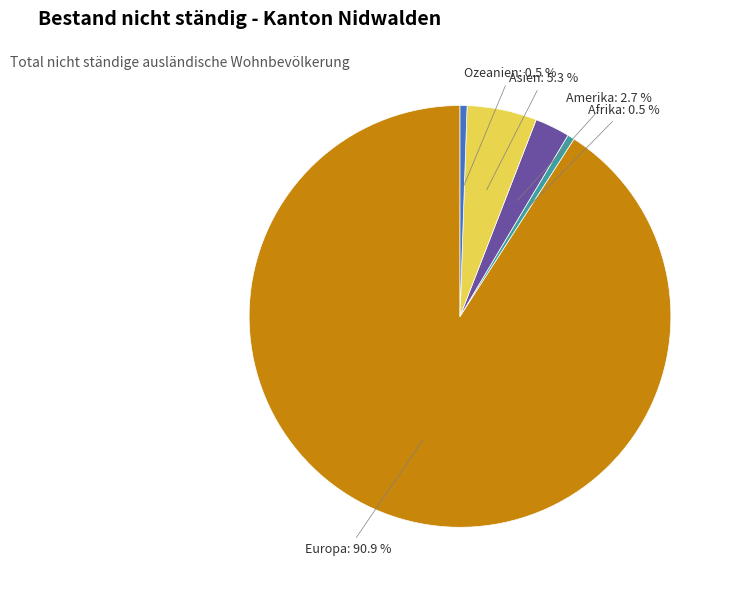

Approximately how many times larger is the value at Europa compared to Ozeanien?

170.0